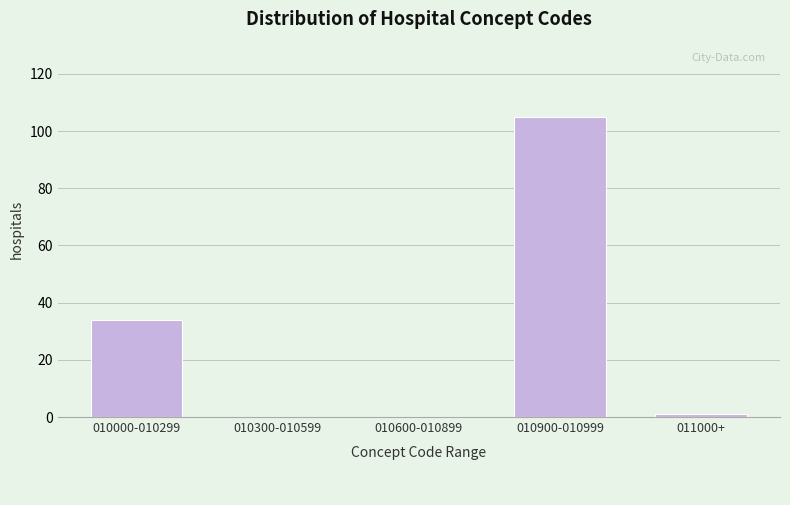

Reading left to right, extract all data points from this chart.

010000-010299=34	010300-010599=0	010600-010899=0	010900-010999=105	011000+=1